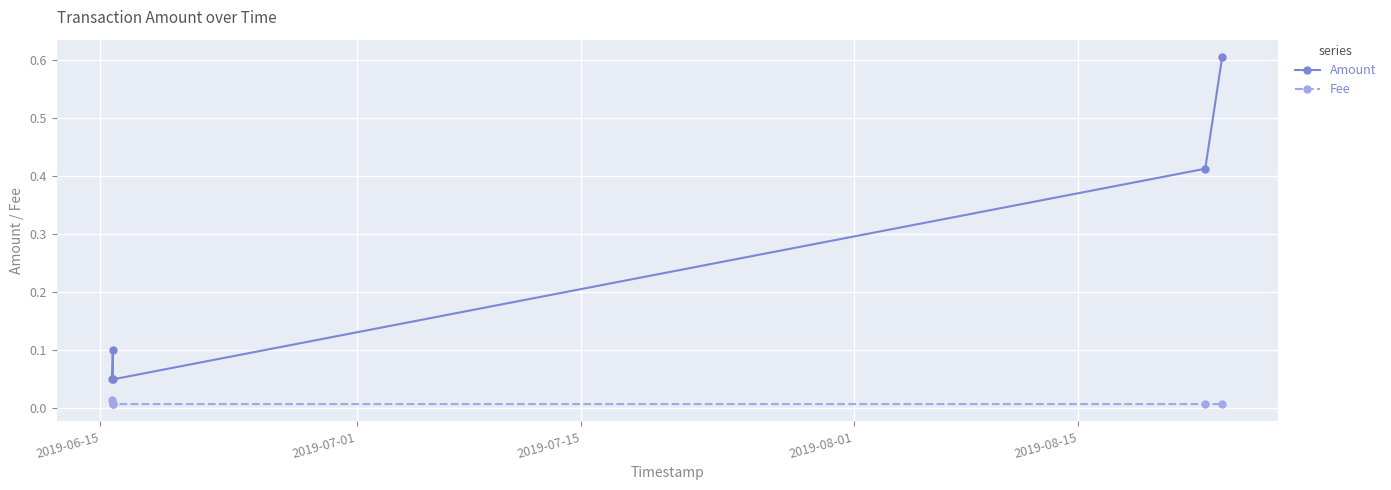

Which series has the largest range (max minus min)?

Amount